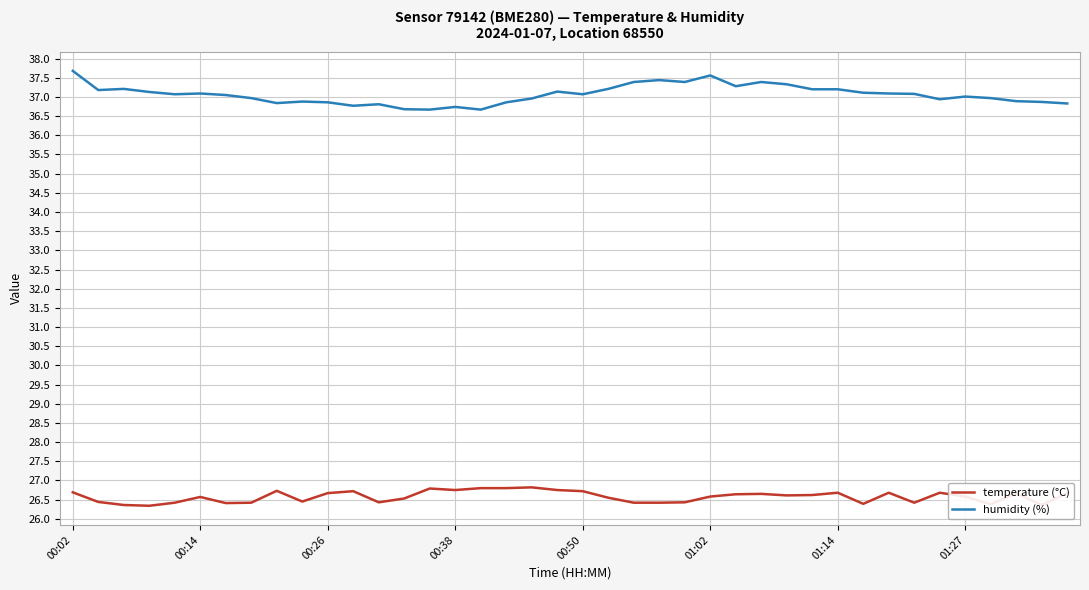

What is the difference between the maximum and minimum values in the temperature (°C) series?

0.5